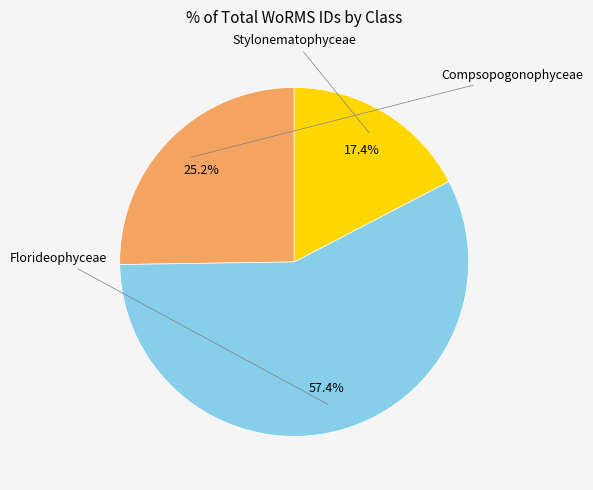

Is there a majority slice in this chart?

Yes